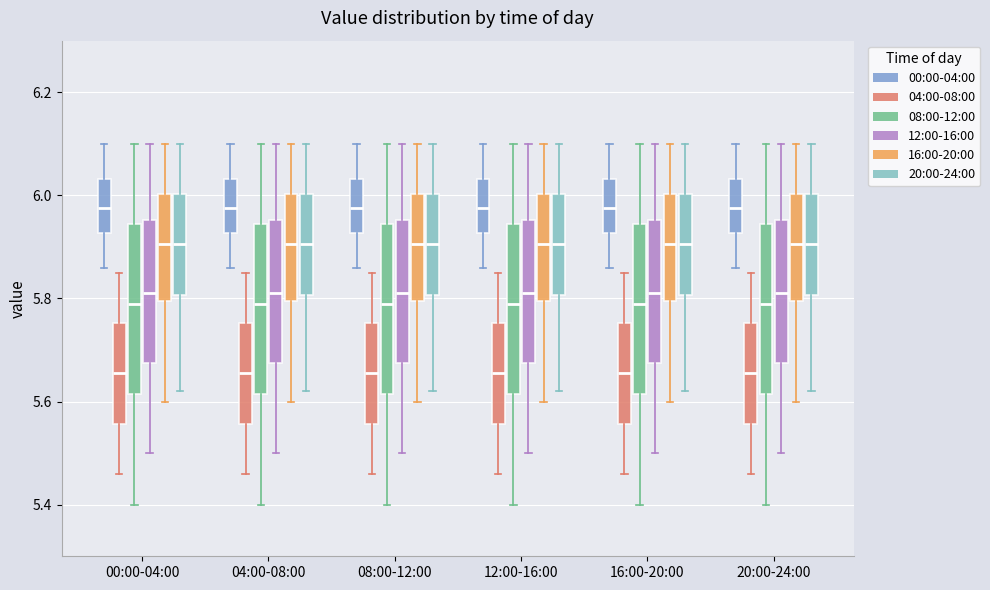

Where is the lower edge of the box for 08:00-12:00 (04:00-08:00) on the y-axis? The values are not printed on the chart, so give them approximately, as read against the axis.

5.56